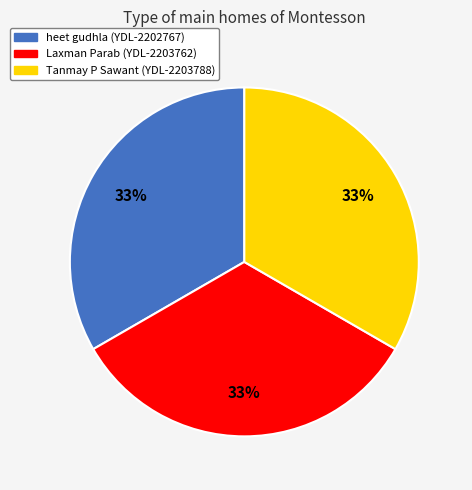

Is the sum of Tanmay P Sawant (YDL-2203788) and Laxman Parab (YDL-2203762) greater than half?

Yes